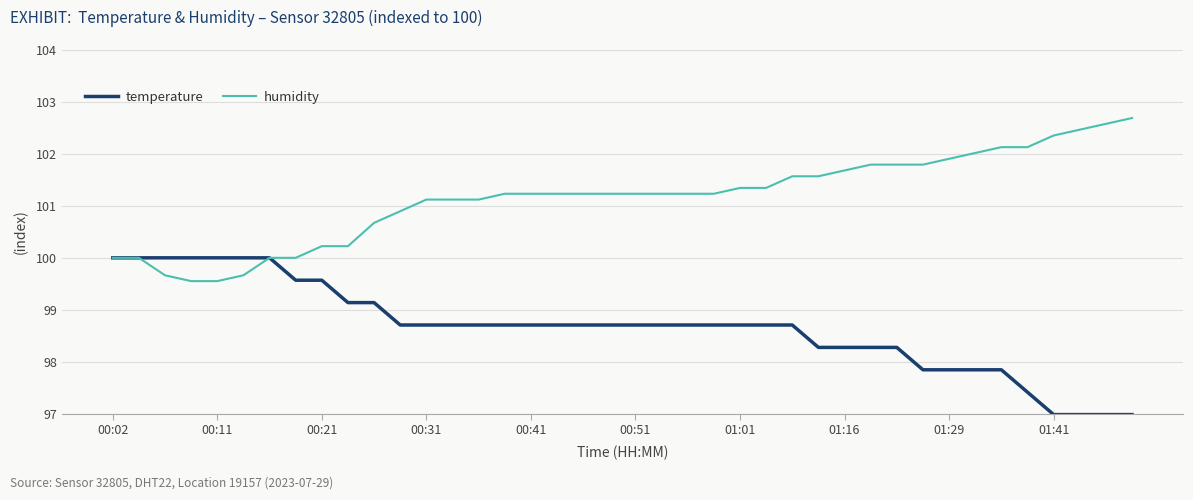

What is the average value of the humidity series?

101.2